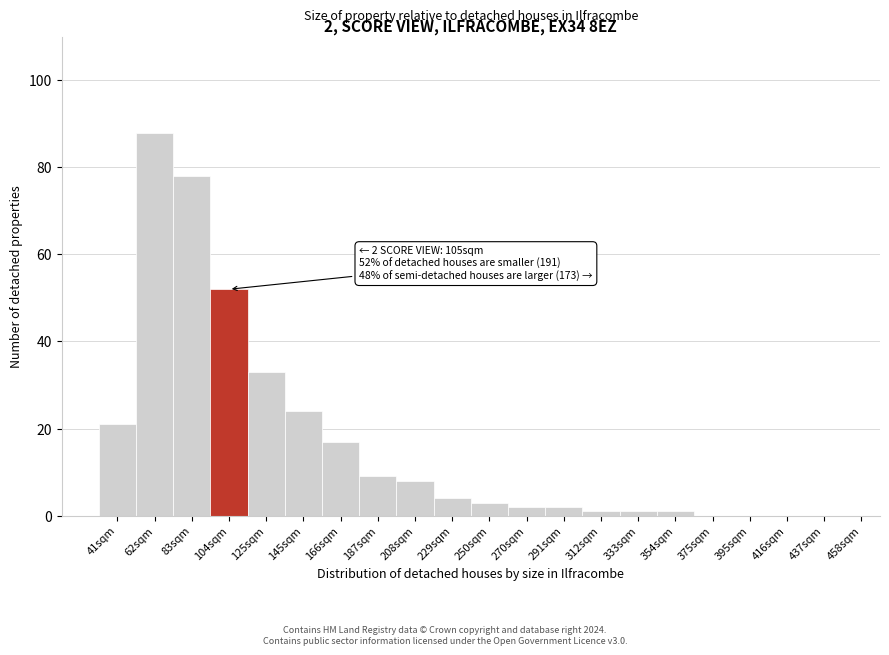

Reading right to left, what are all the values shown in this chart?

437sqm=0	416sqm=0	395sqm=0	375sqm=0	354sqm=1	333sqm=1	312sqm=1	291sqm=2	270sqm=2	250sqm=3	229sqm=4	208sqm=8	187sqm=9	166sqm=17	145sqm=24	125sqm=33	104sqm=52	83sqm=78	62sqm=88	41sqm=21